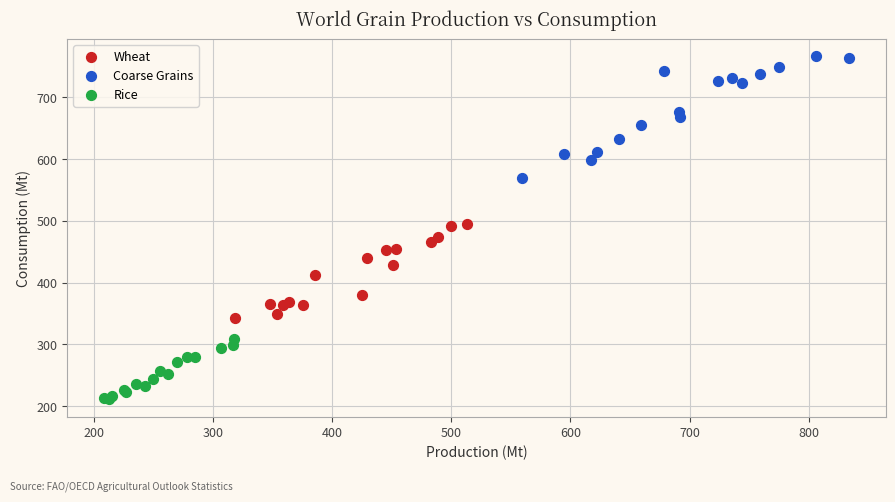

Which series reaches the minimum Y coordinate?

Rice